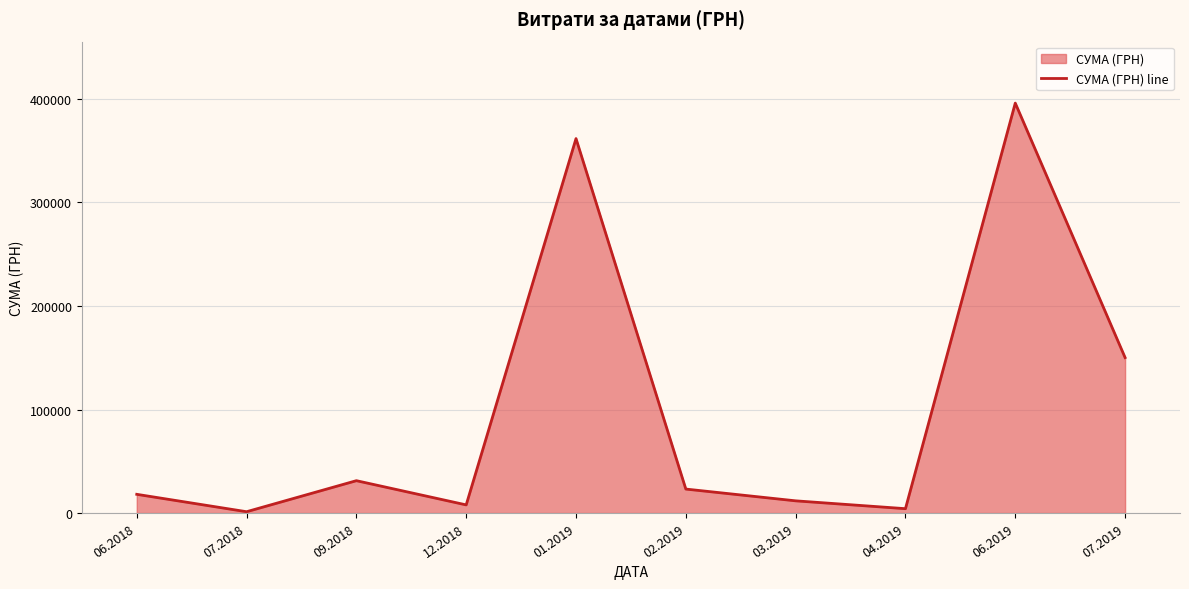

The value at 02.2019 is 6155.7. True or false?

False